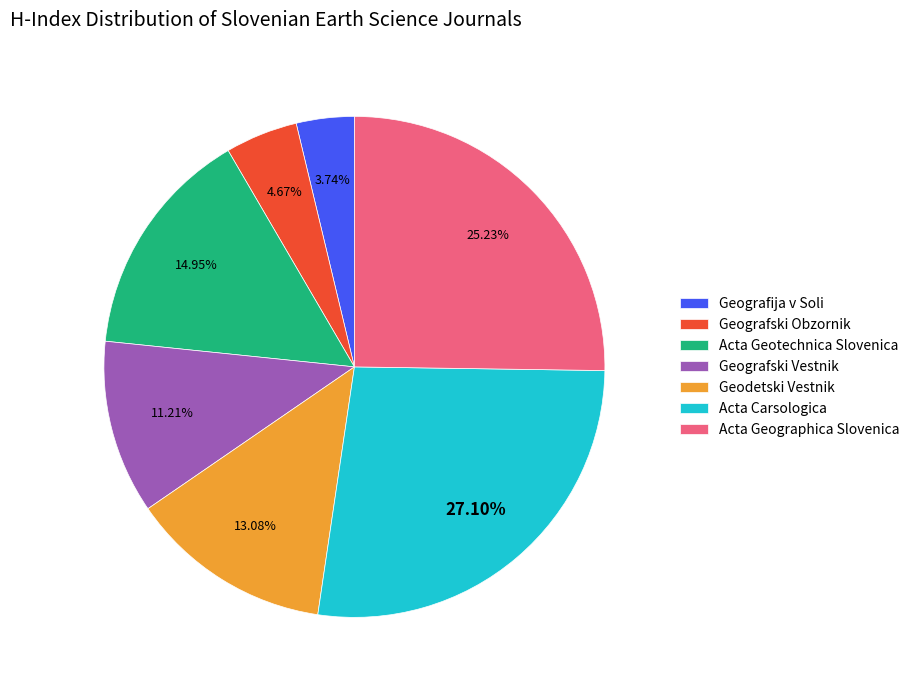

What percentage is the Acta Geotechnica Slovenica slice, to the nearest percent?

15%